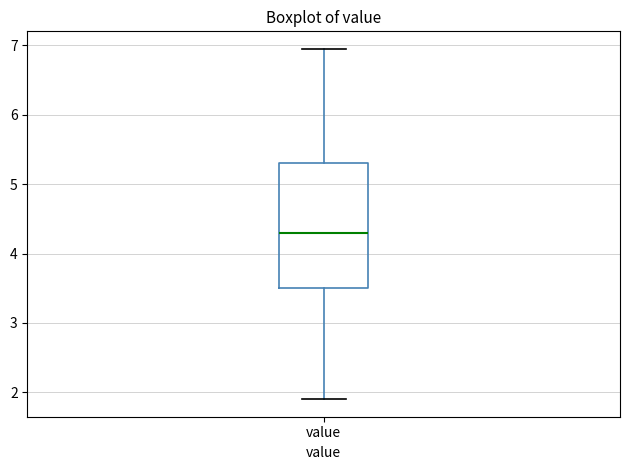

Where does the upper whisker of the box for value end on the y-axis? The values are not printed on the chart, so give them approximately, as read against the axis.

7.0